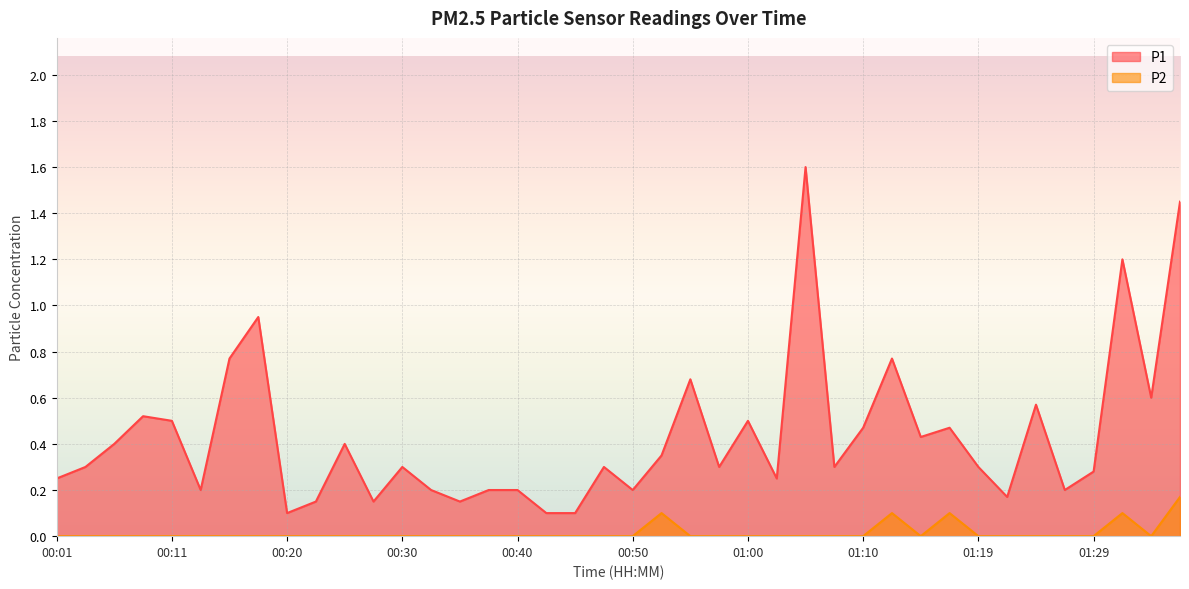

How many lines are shown in the chart?

2